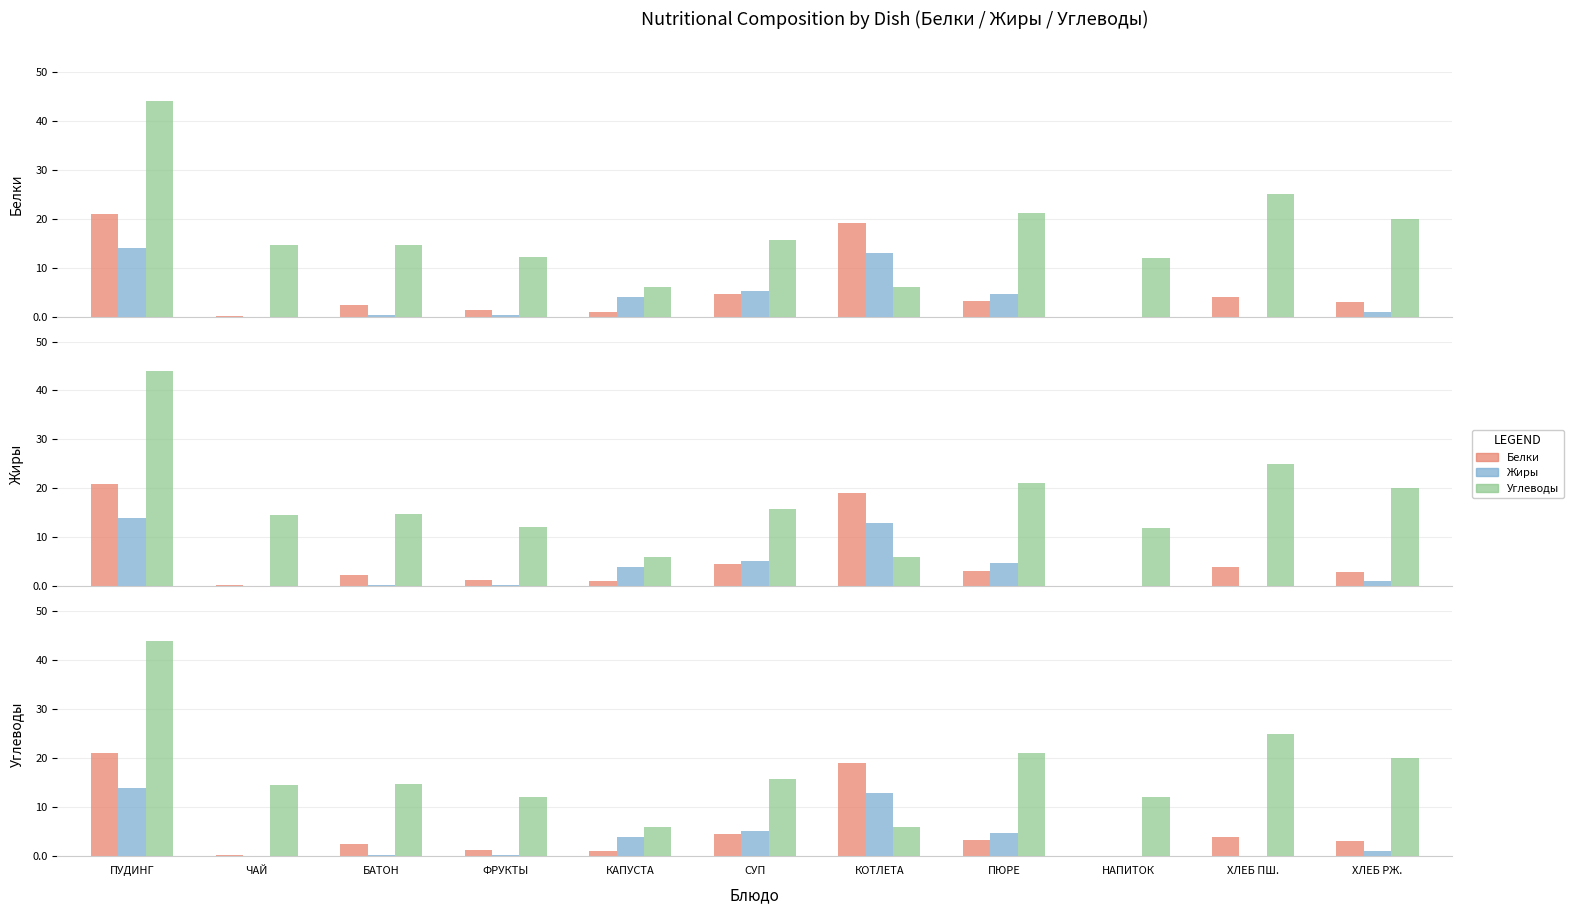

Are the bars grouped side by side (vs. stacked)?

Yes